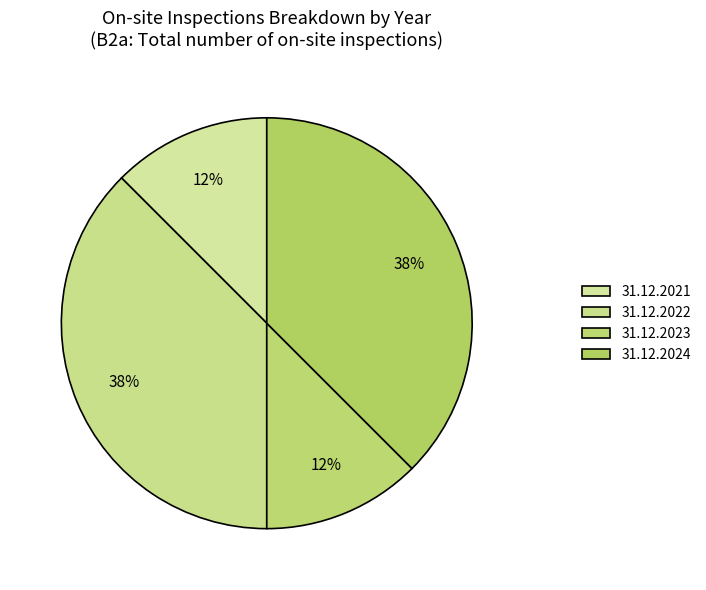

To the nearest percent, what is the average slice percentage?

25%